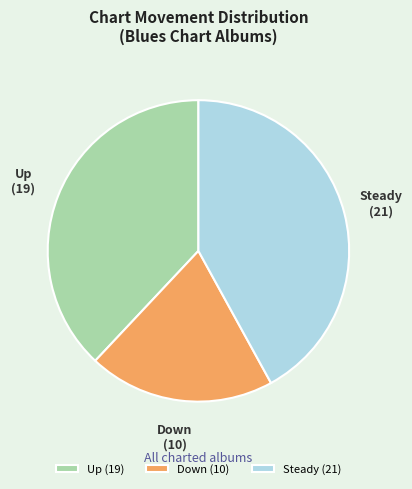

True or false: Up (19) accounts for 28% of the total.

False